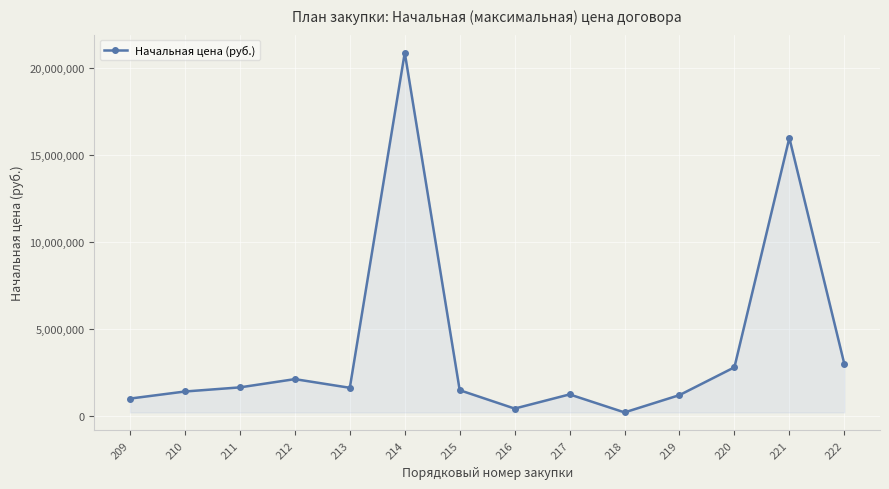

What is the greatest value displayed?

20905920.0